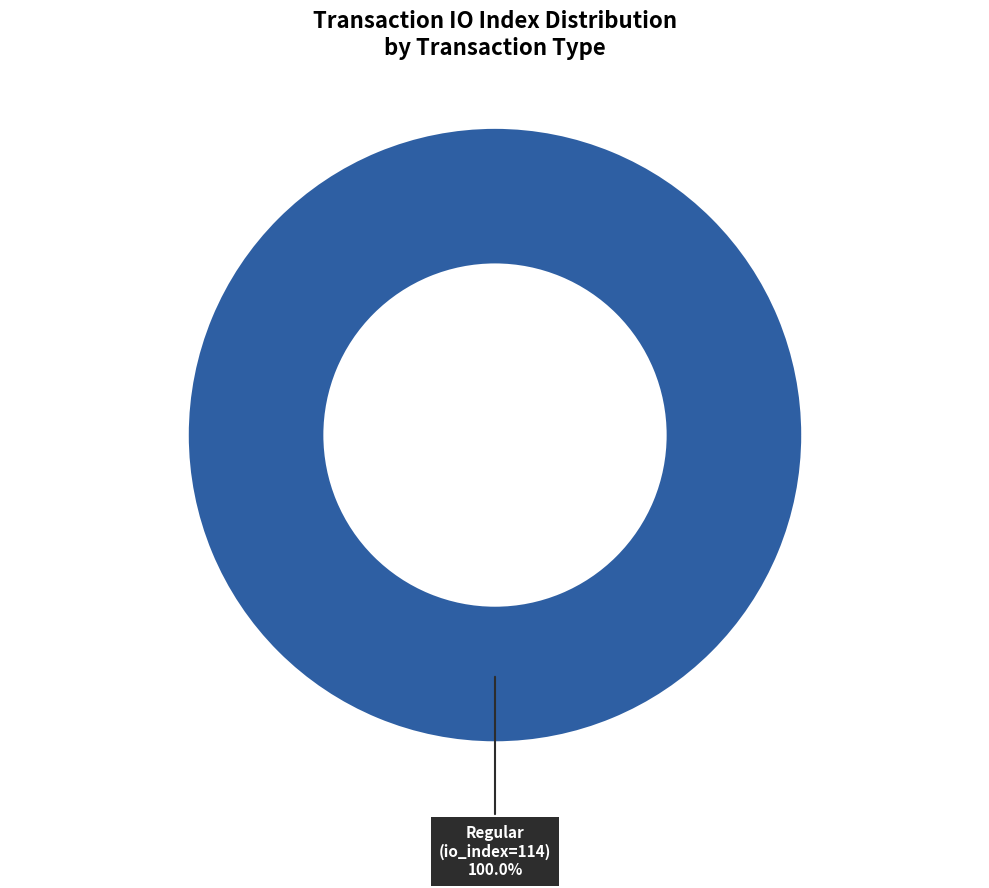

Rank the categories by value from lowest to highest.

Regular (io_index=114)